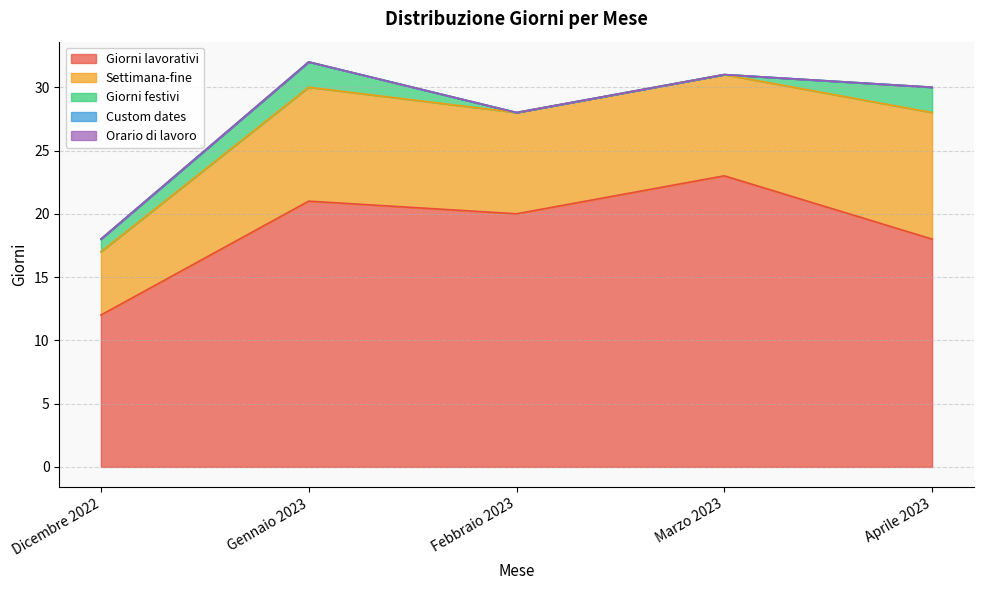

Reading left to right, extract all data points from this chart.

Giorni lavorativi: 12	21	20	23	18
Settimana-fine: 5	9	8	8	10
Giorni festivi: 1	2	0	0	2
Custom dates: 0	0	0	0	0
Orario di lavoro: 0	0	0	0	0